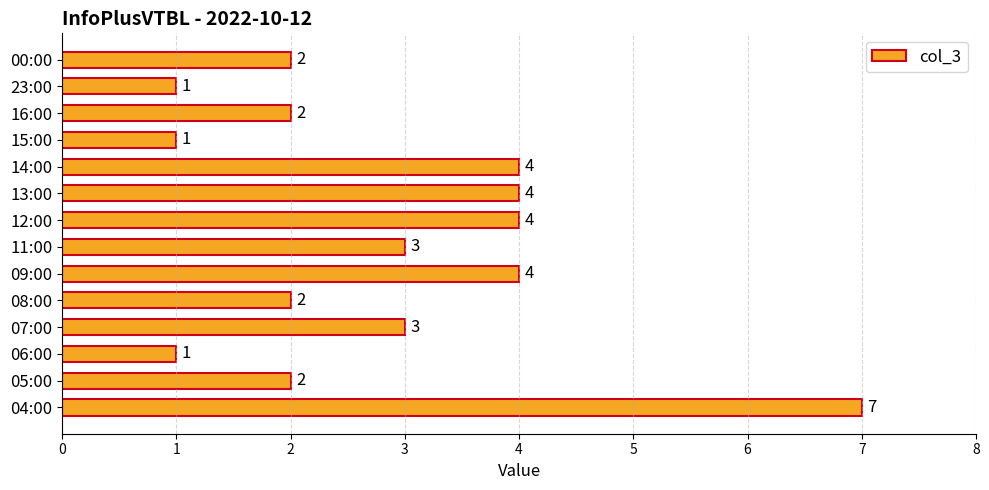

What is the minimum value shown in the chart?

1